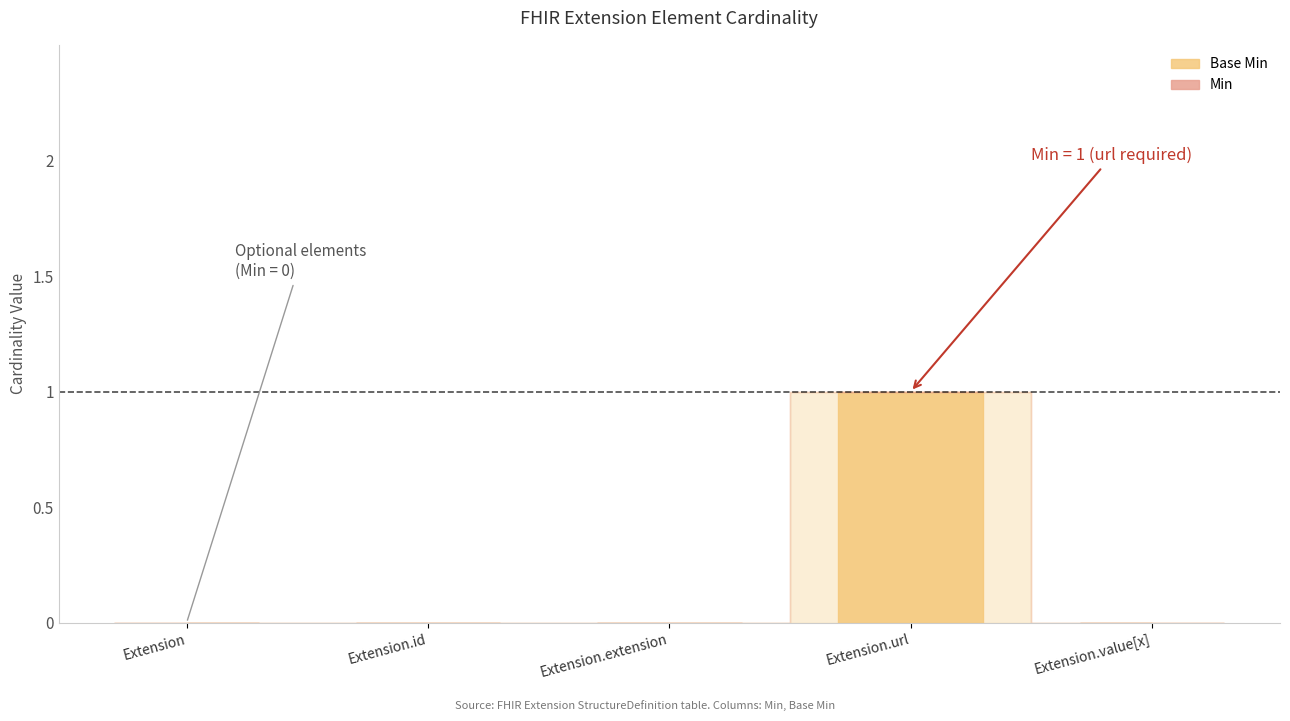

The chart shows a value of 0 at Extension.id. True or false?

True